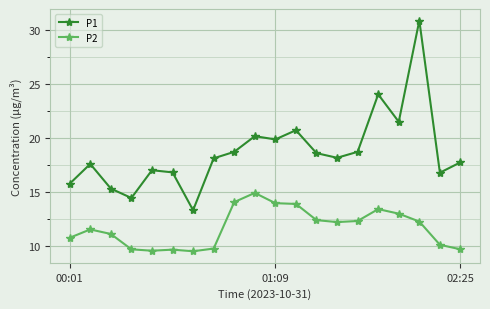

List the series in order of their peak value, lowest first.

P2, P1